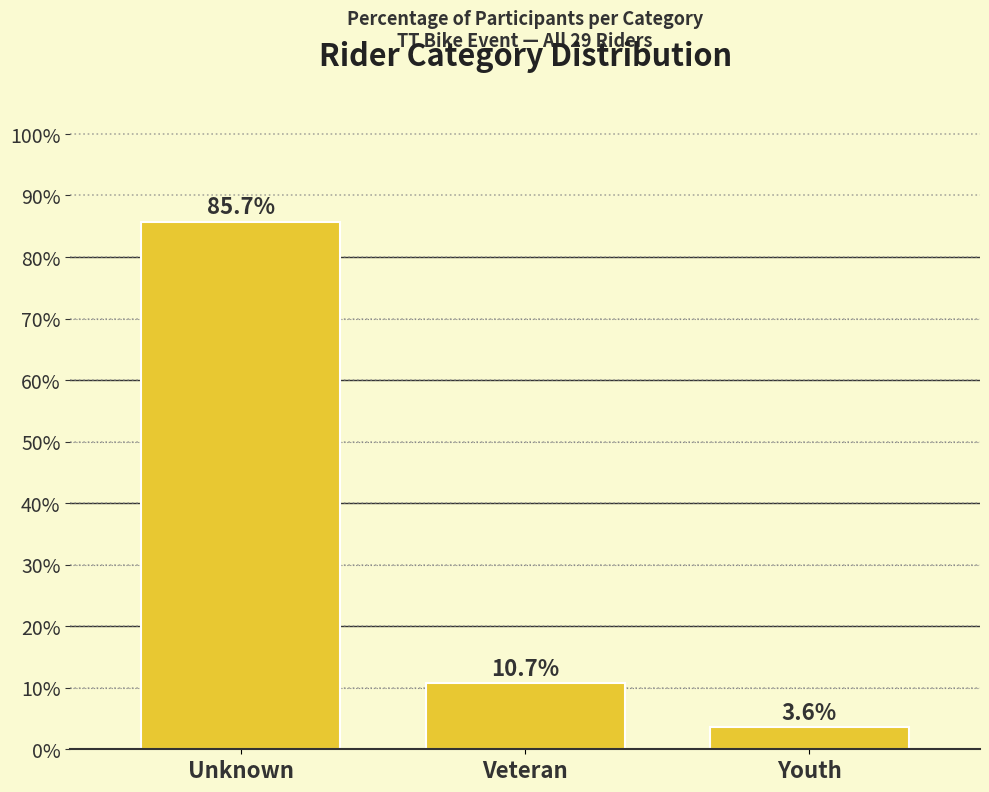

Reading left to right, transcribe all the data shown in this chart.

85.7	10.7	3.6